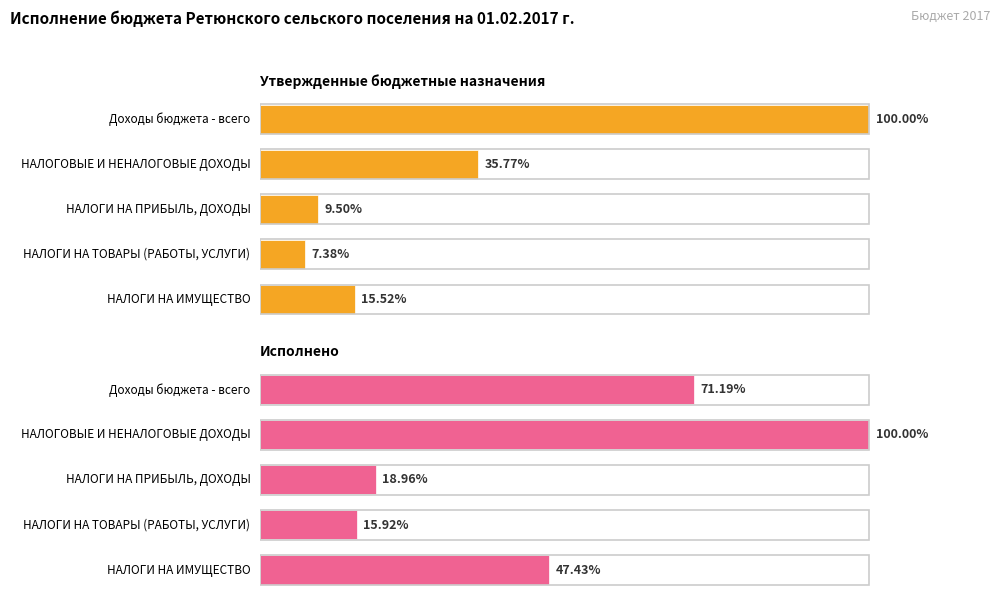

Between НАЛОГОВЫЕ И НЕНАЛОГОВЫЕ ДОХОДЫ and НАЛОГИ НА ИМУЩЕСТВО, which is larger?

НАЛОГОВЫЕ И НЕНАЛОГОВЫЕ ДОХОДЫ